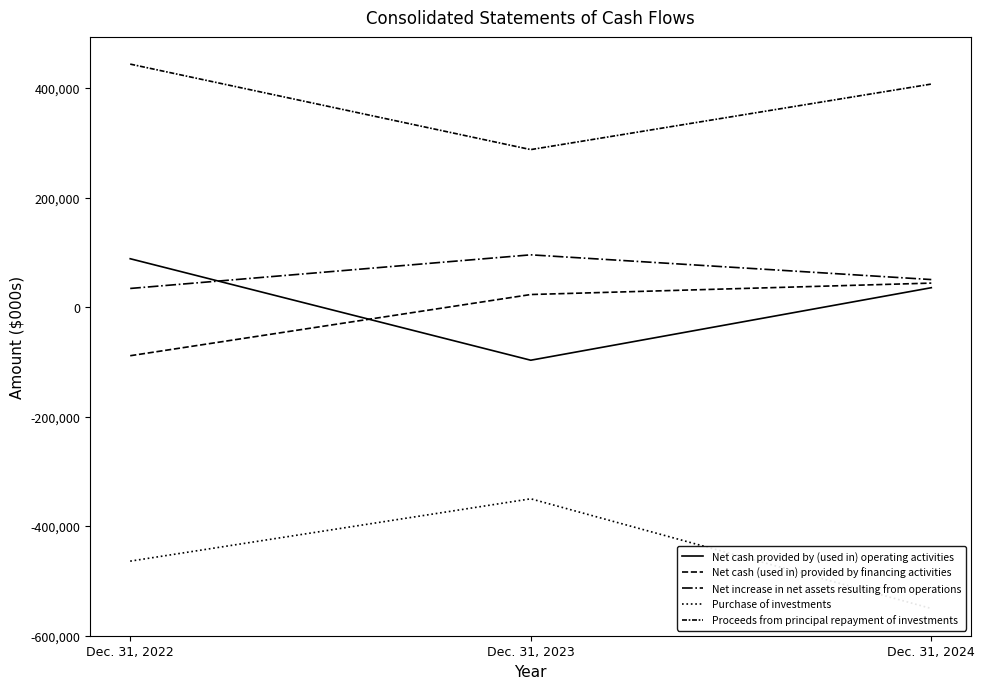

How many values in the Proceeds from principal repayment of investments series exceed 407174?

1